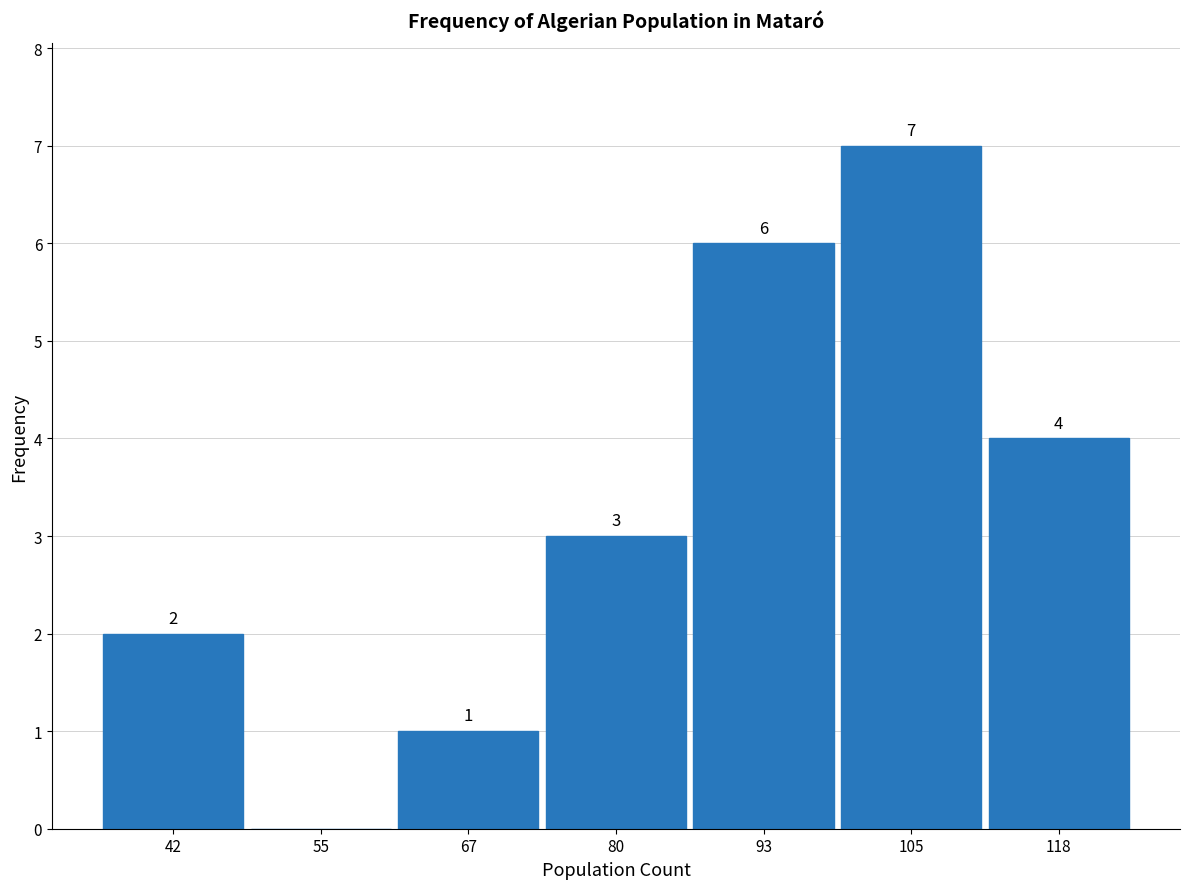

Over which range of the x-axis is the bar tallest?

98 to 112